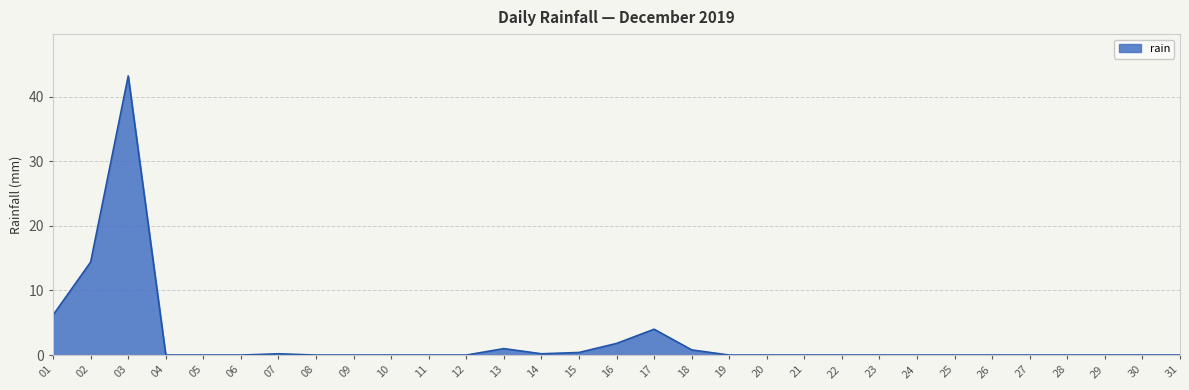

What is the maximum value shown in the chart?

43.2